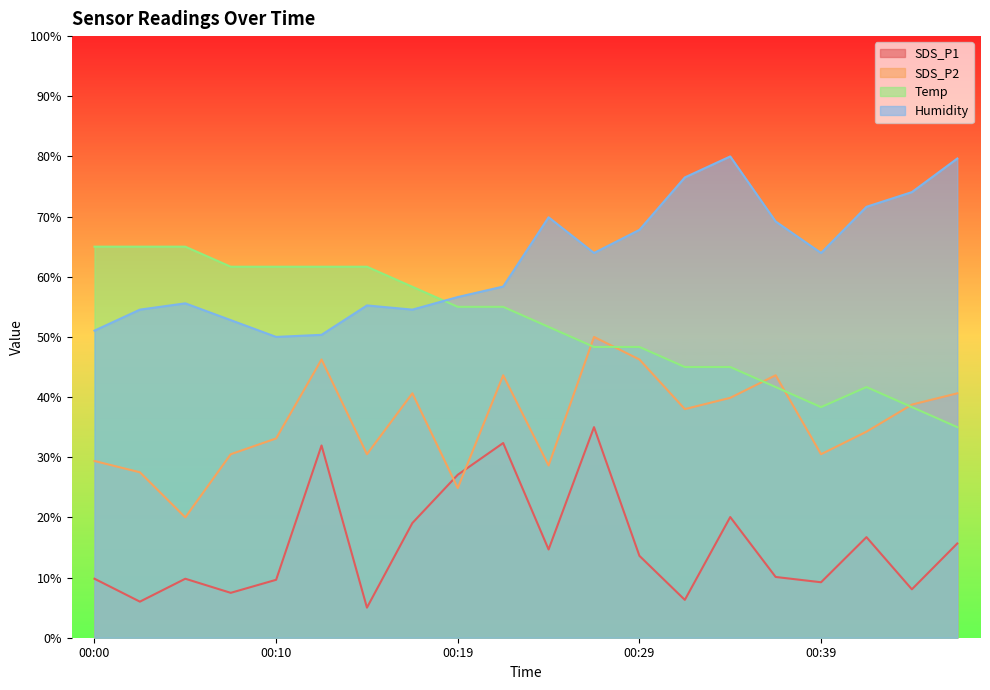

How many lines are shown in the chart?

4